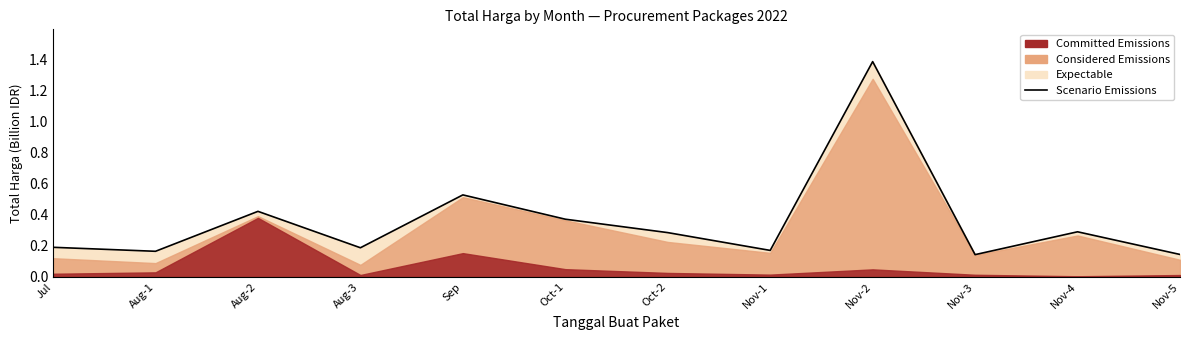

What is the difference between the second highest and minimum values?

0.4